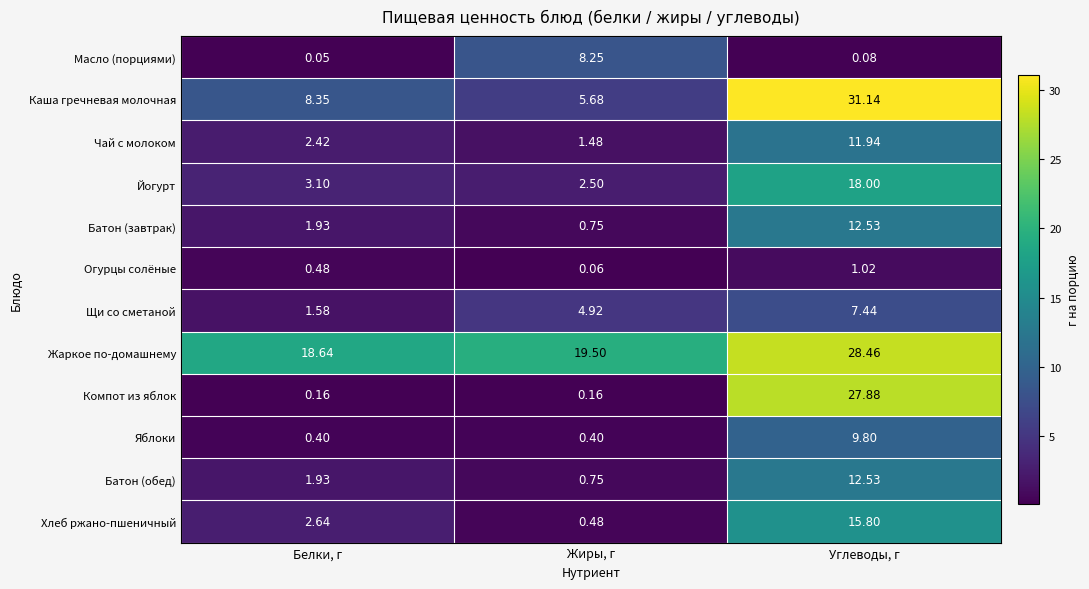

Which category has the lowest value across all series?

Белки, г